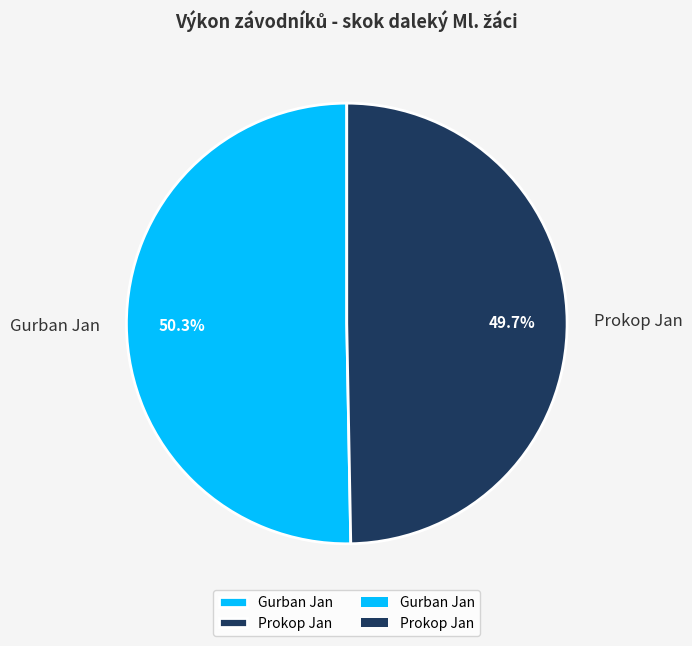

Is there any slice that represents more than half of the pie?

Yes